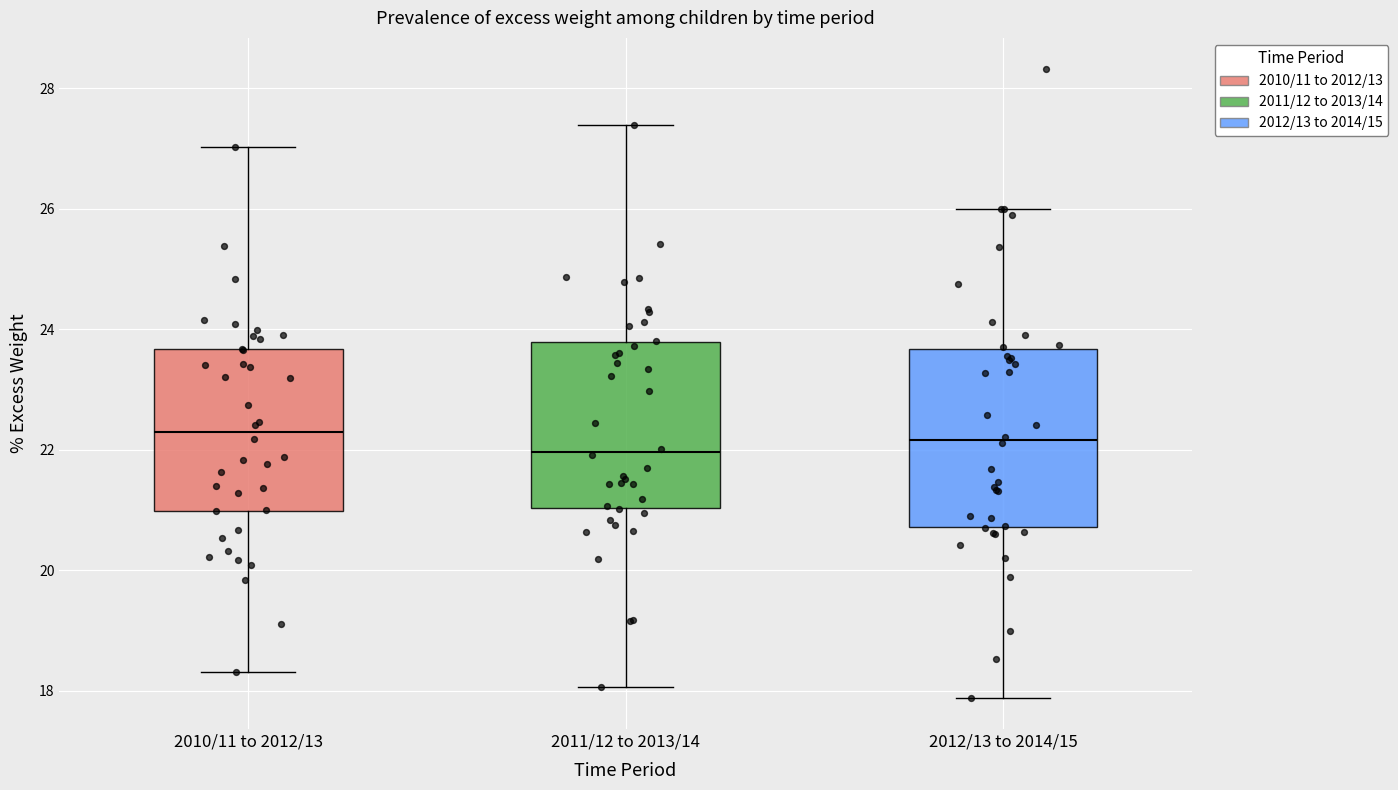

Reading left to right, read every box against the y-axis: the position of its median line, the range the box covers, and the ends of its whiskers. The values are not printed on the chart, so give them approximately, as read against the axis.

2010/11 to 2012/13: median 22.4, box 21.0 to 23.6, whiskers 18.4 to 27.0
2011/12 to 2013/14: median 22.0, box 21.0 to 23.8, whiskers 18.0 to 27.4
2012/13 to 2014/15: median 22.2, box 20.8 to 23.6, whiskers 17.8 to 26.0